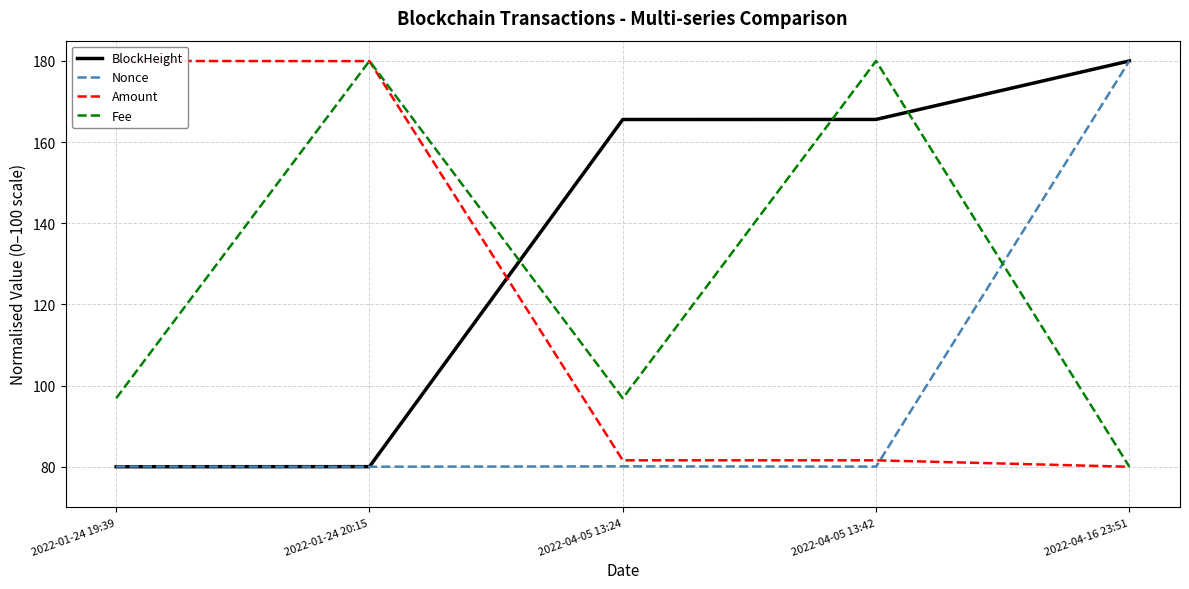

Which has a higher value, 2022-04-05 13:24 or 2022-04-16 23:51?

2022-04-16 23:51